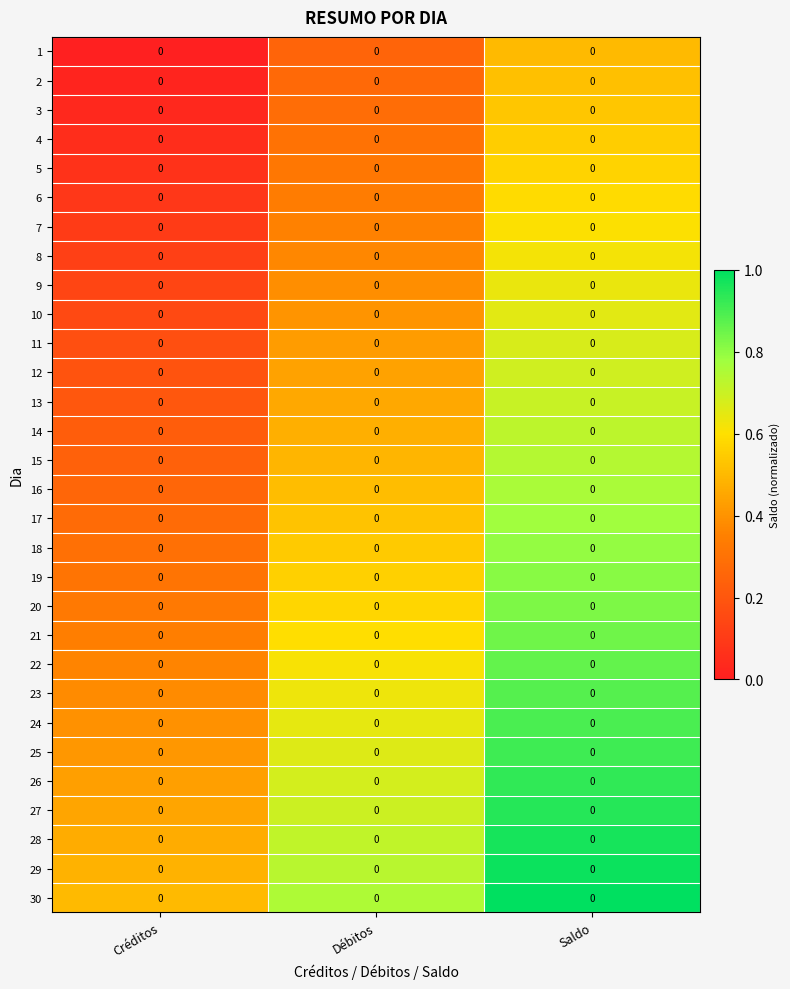

The 14 series shows 0.2 at Créditos. True or false?

True